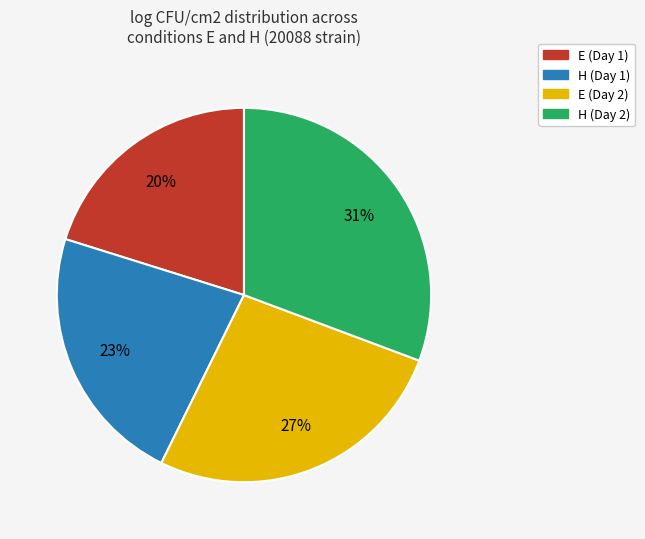

To the nearest percent, what is the average slice percentage?

25%